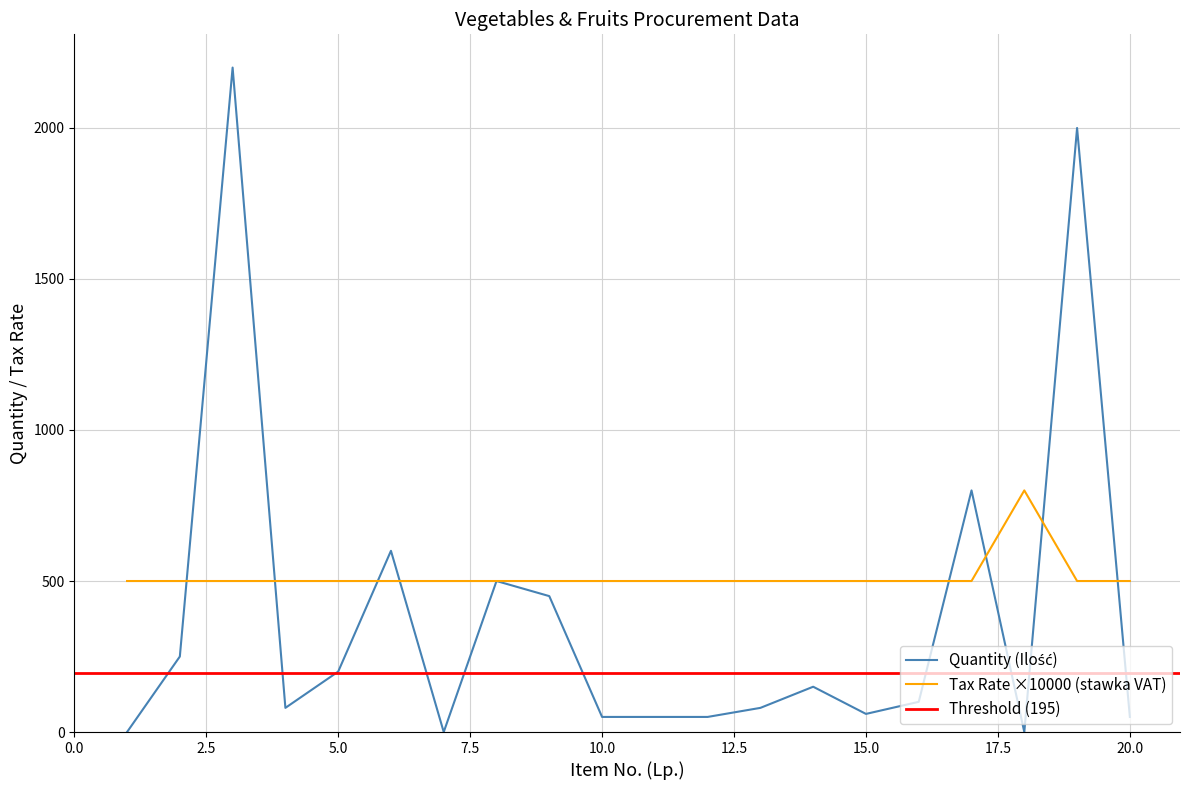

True or false: Tax Rate (stawka VAT) has a value of 168 at 9.

False